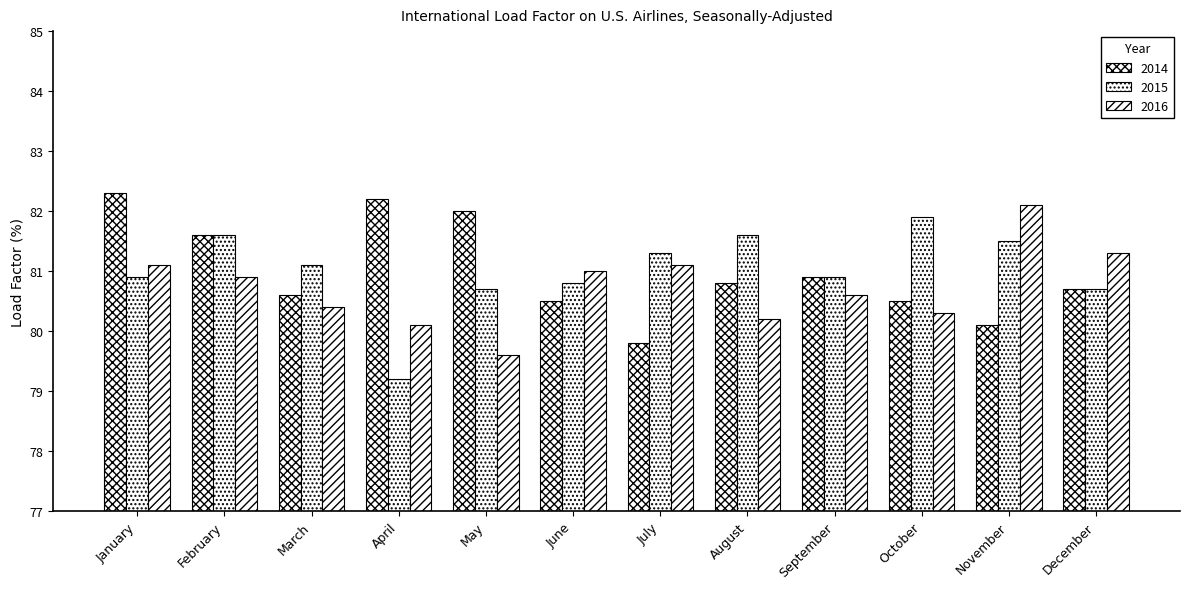

At which label does 2015 first exceed 81?

February